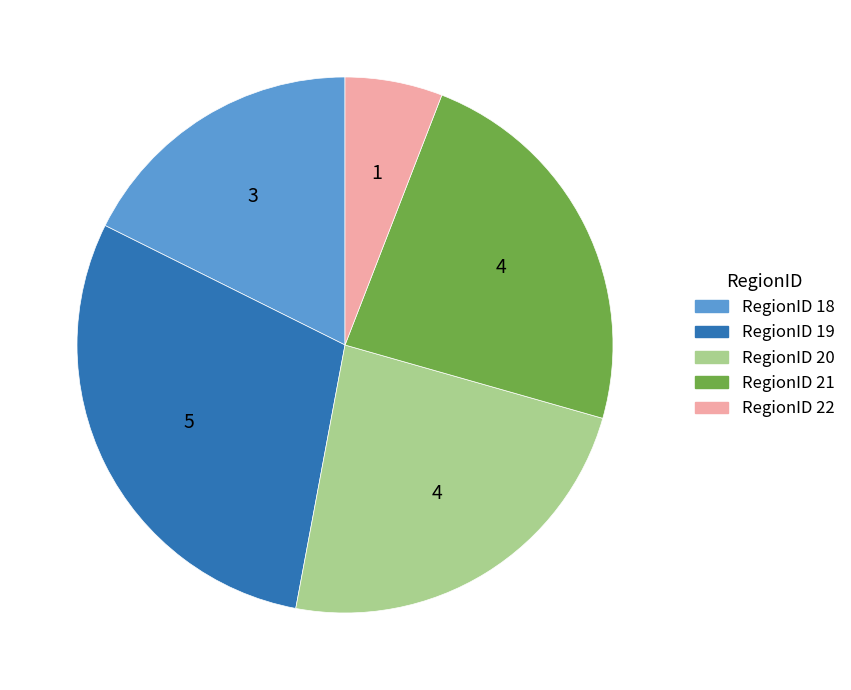

Which category has the biggest portion of the pie?

RegionID 19